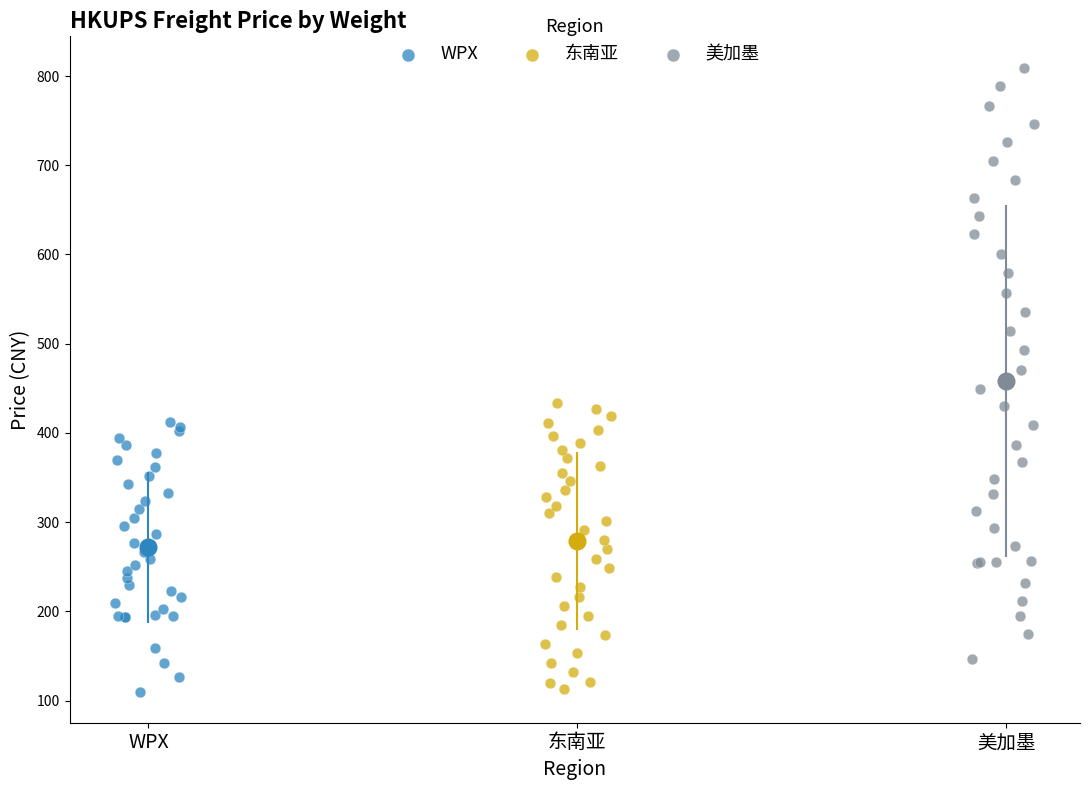

Which series contains the highest Y value?

美加墨